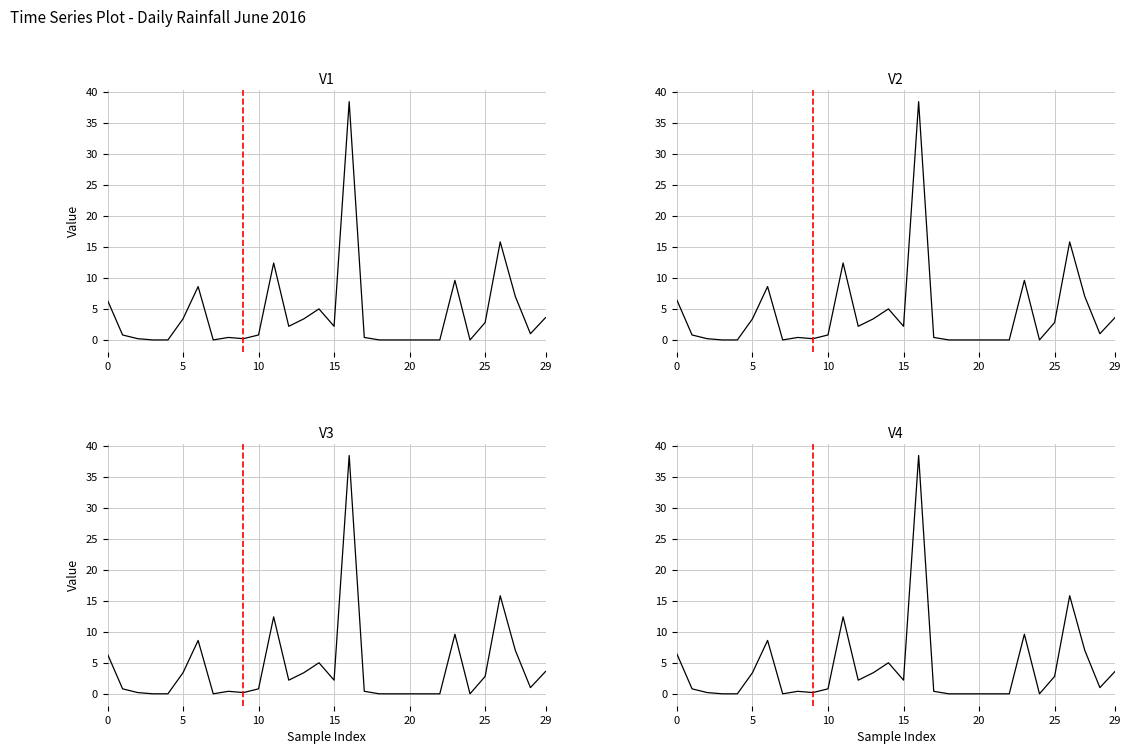

Between 20 and 26, which is larger?

26